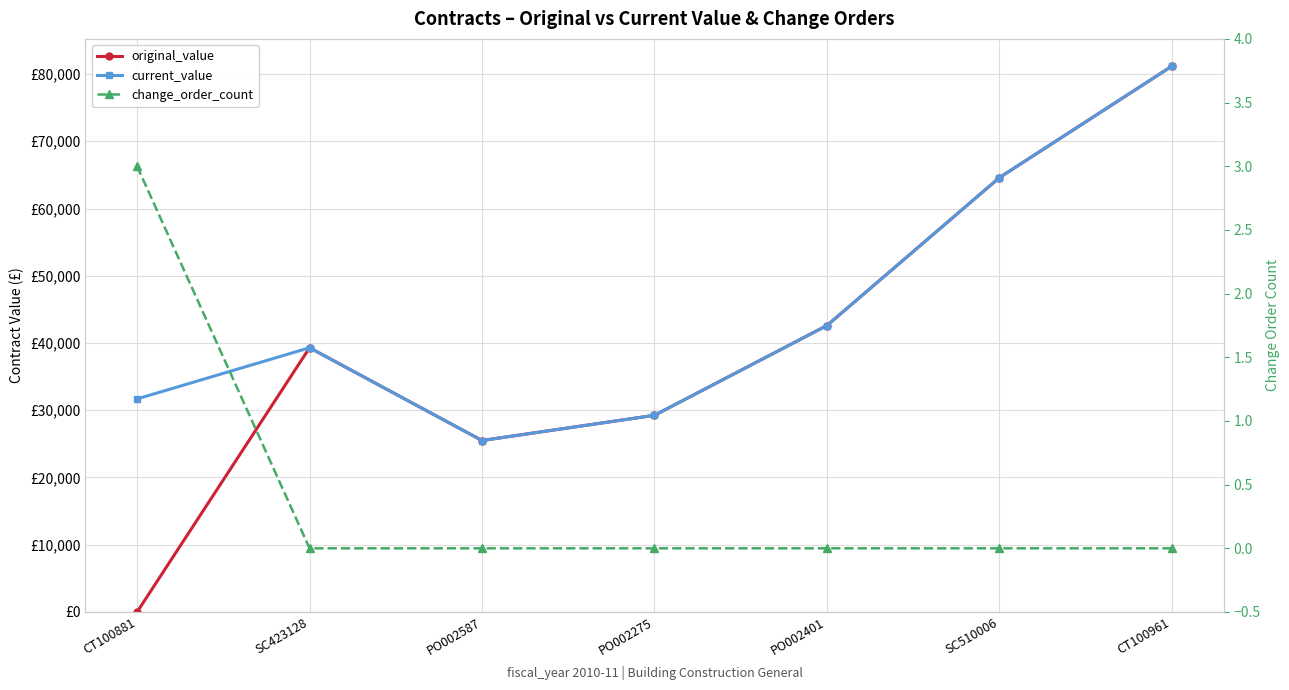

Rank the series by their maximum value, from highest to lowest.

original_value, current_value, change_order_count